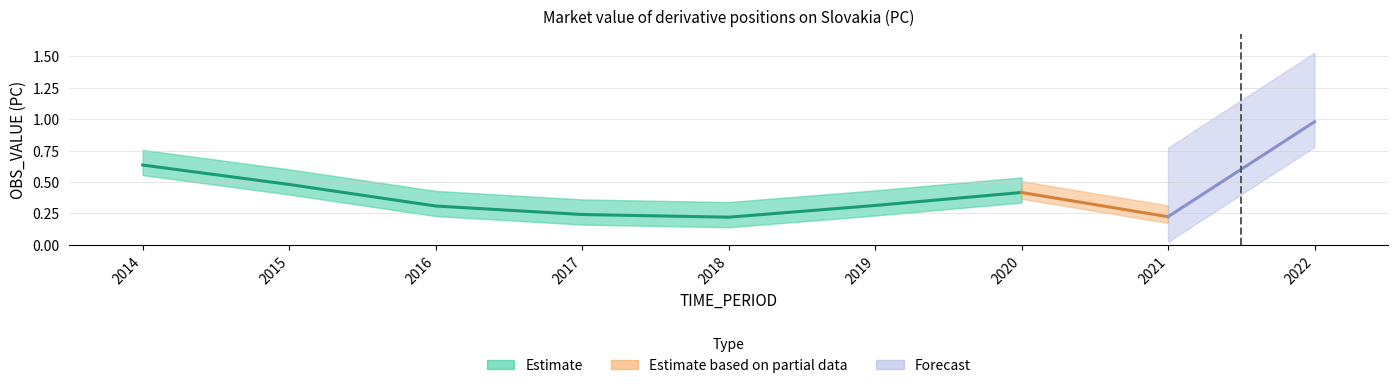

How many lines are shown in the chart?

1